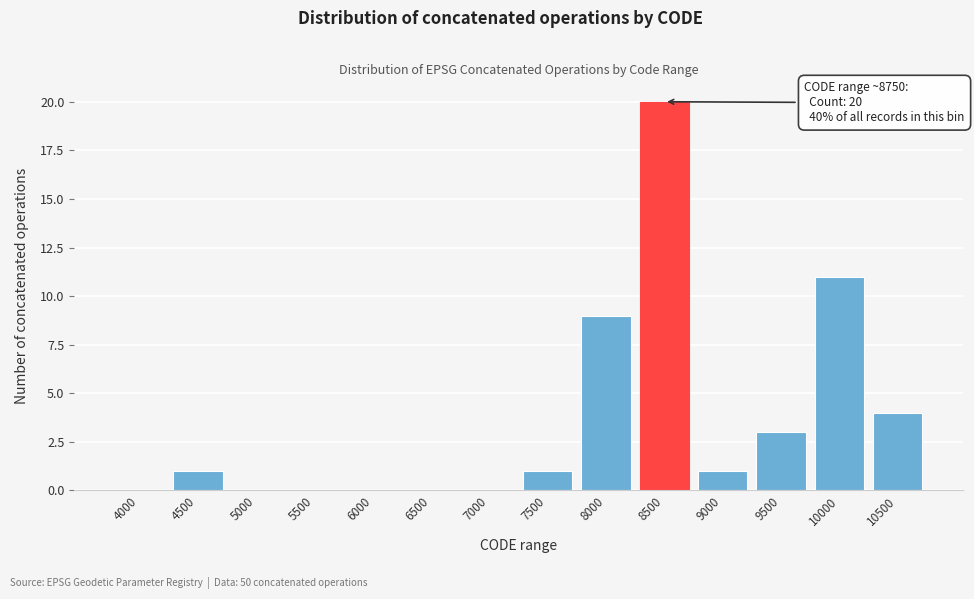

Reading left to right, list all the values displayed in this chart.

4000=0	4500=1	5000=0	5500=0	6000=0	6500=0	7000=0	7500=1	8000=9	8500=20	9000=1	9500=3	10000=11	10500=4